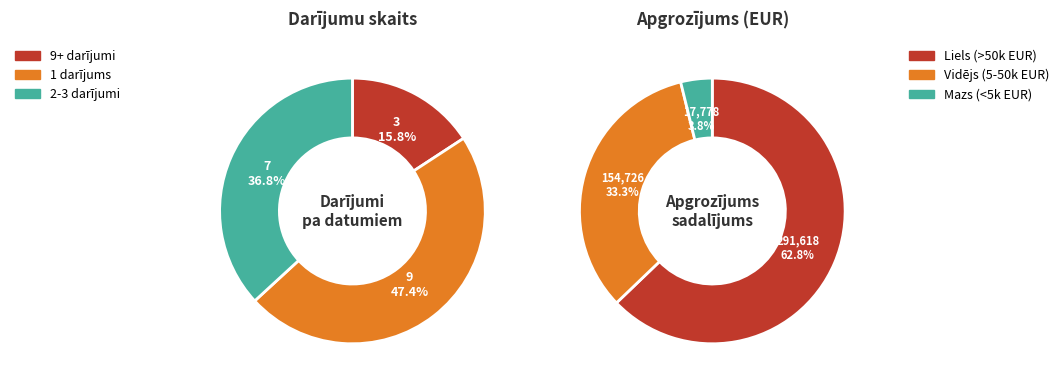

Is 2020-09-09 the majority of the pie?

No